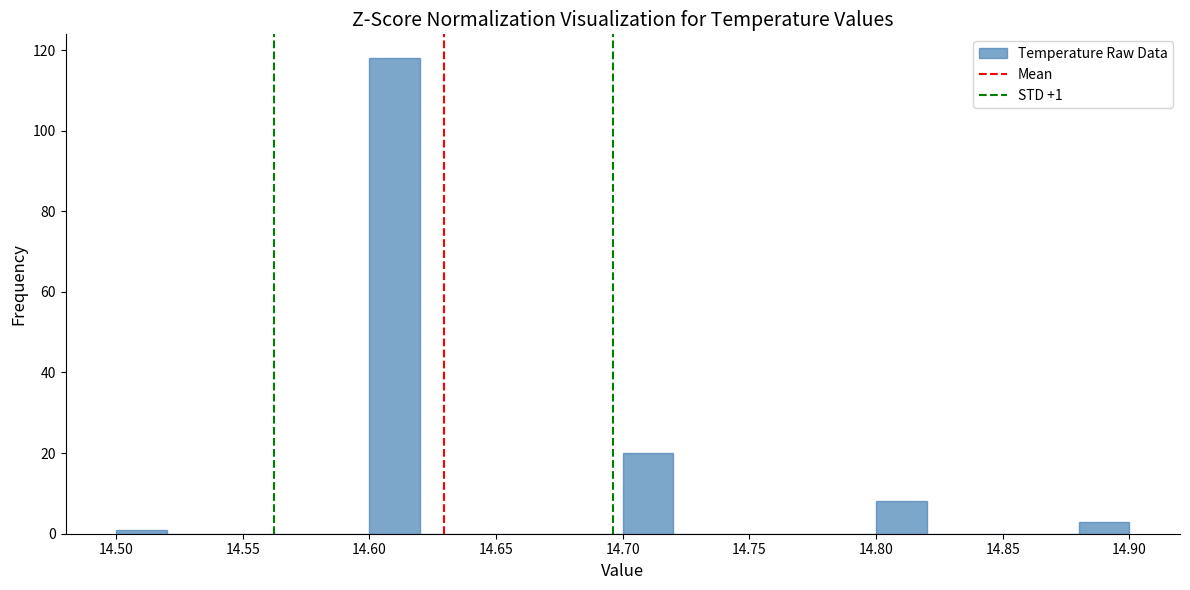

Which range on the x-axis has the tallest bar?

14.60 to 14.62